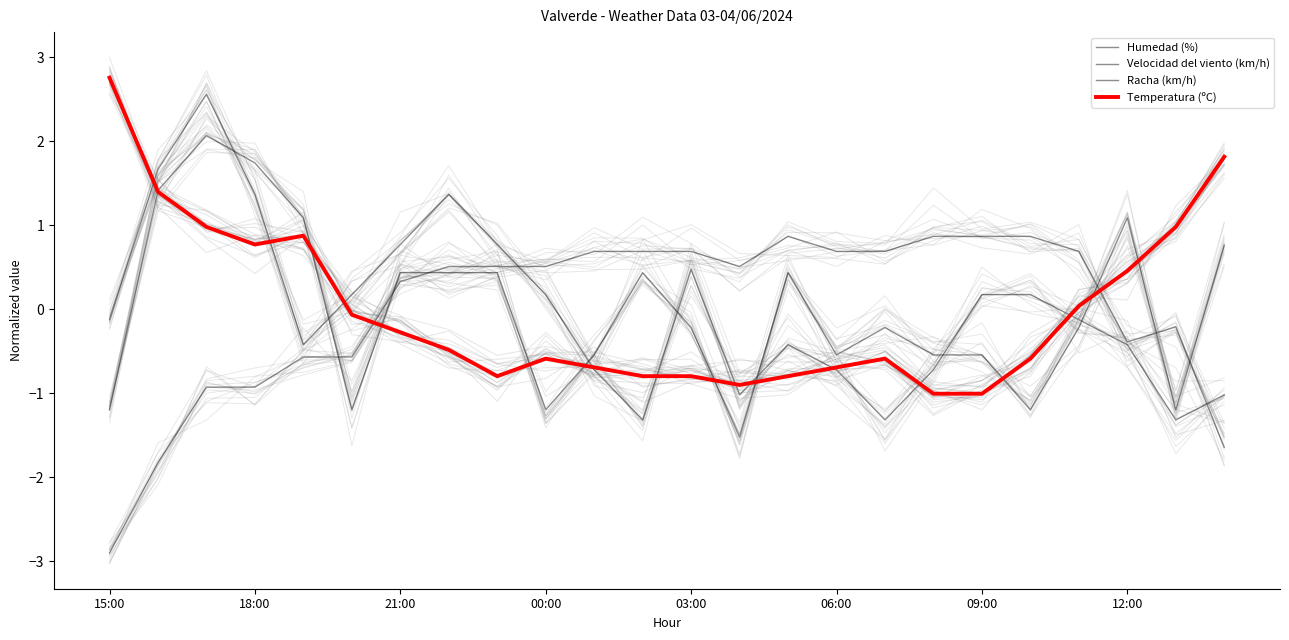

Which has a higher value, 13 or 16?

16